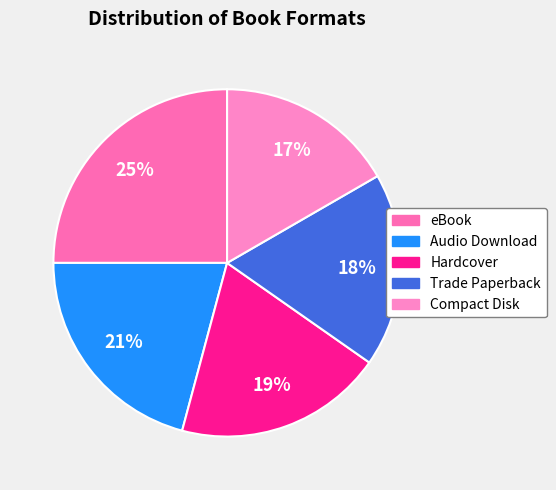

Which slice is the smallest?

Compact Disk